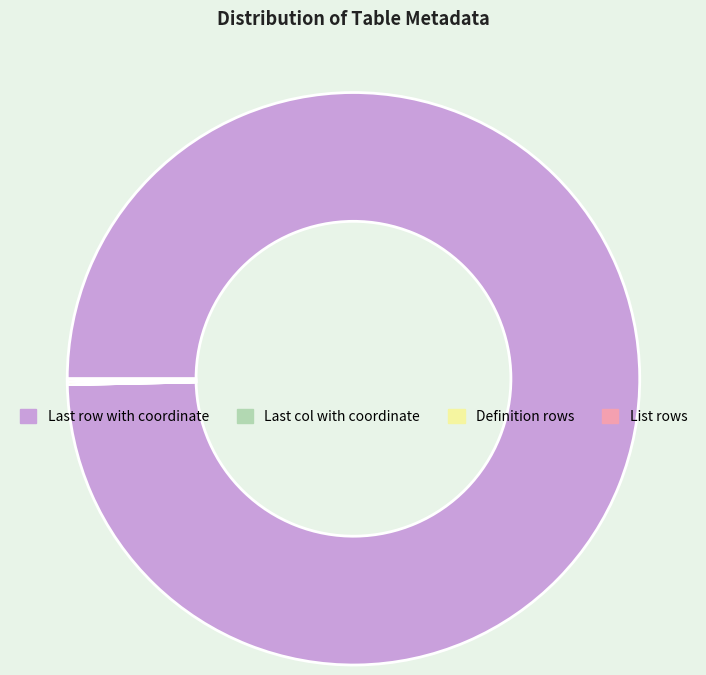

Is there any slice that represents more than half of the pie?

Yes